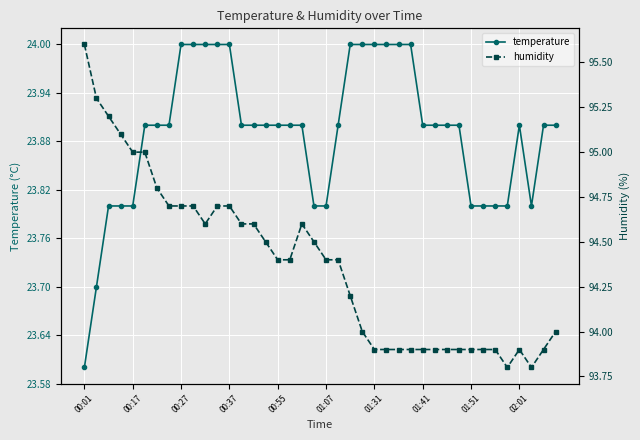

True or false: temperature has more than 2 points higher than both neighbors.

False